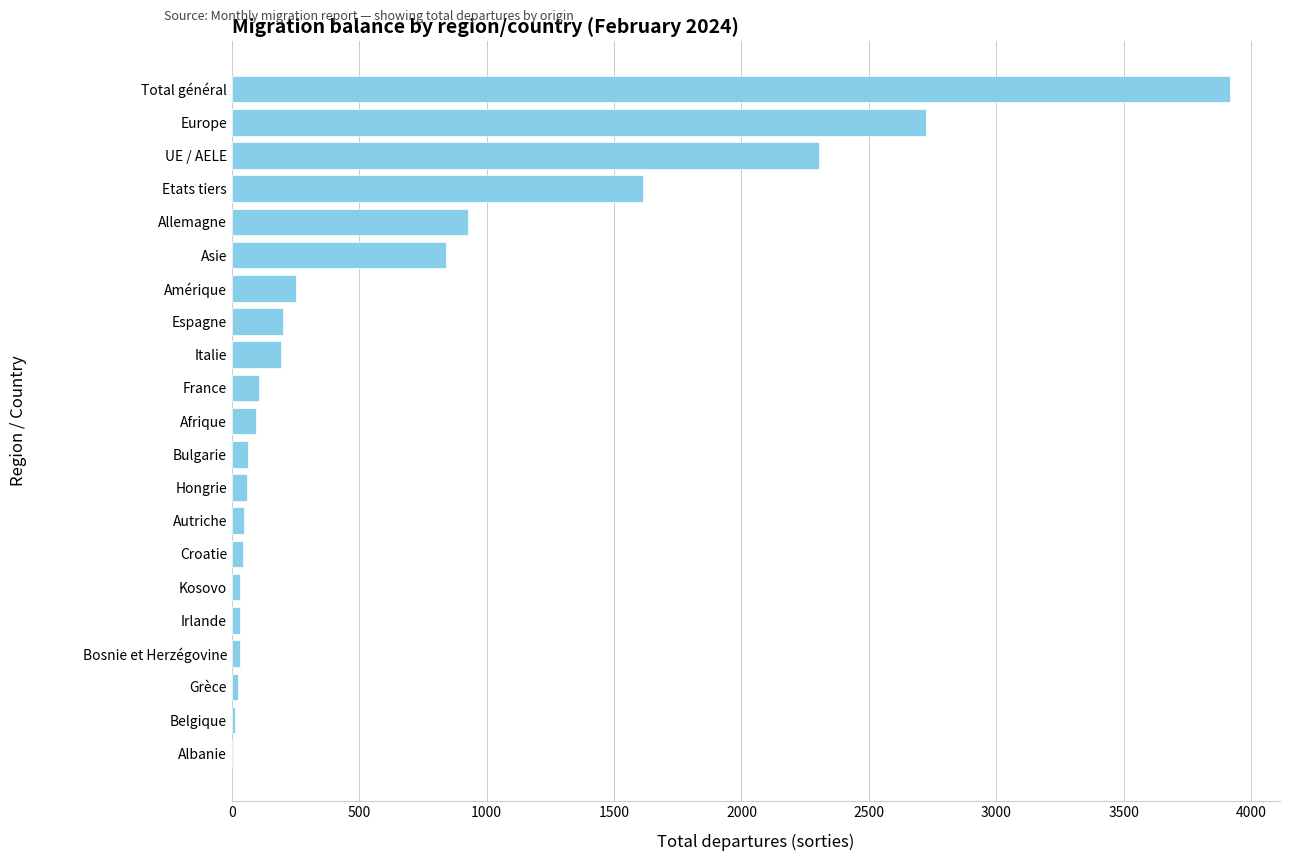

What is the sum of the values at Allemagne and Total général?

4843